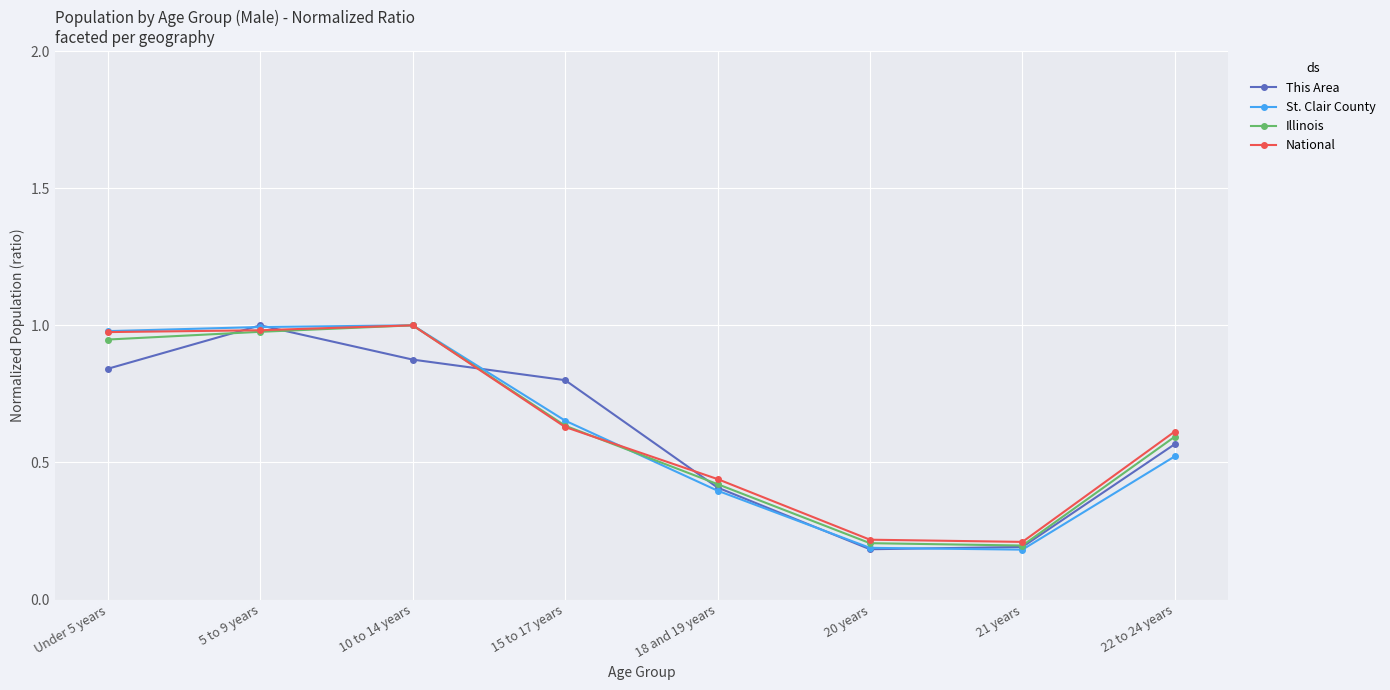

How many interior local peaks does the National series have?

1